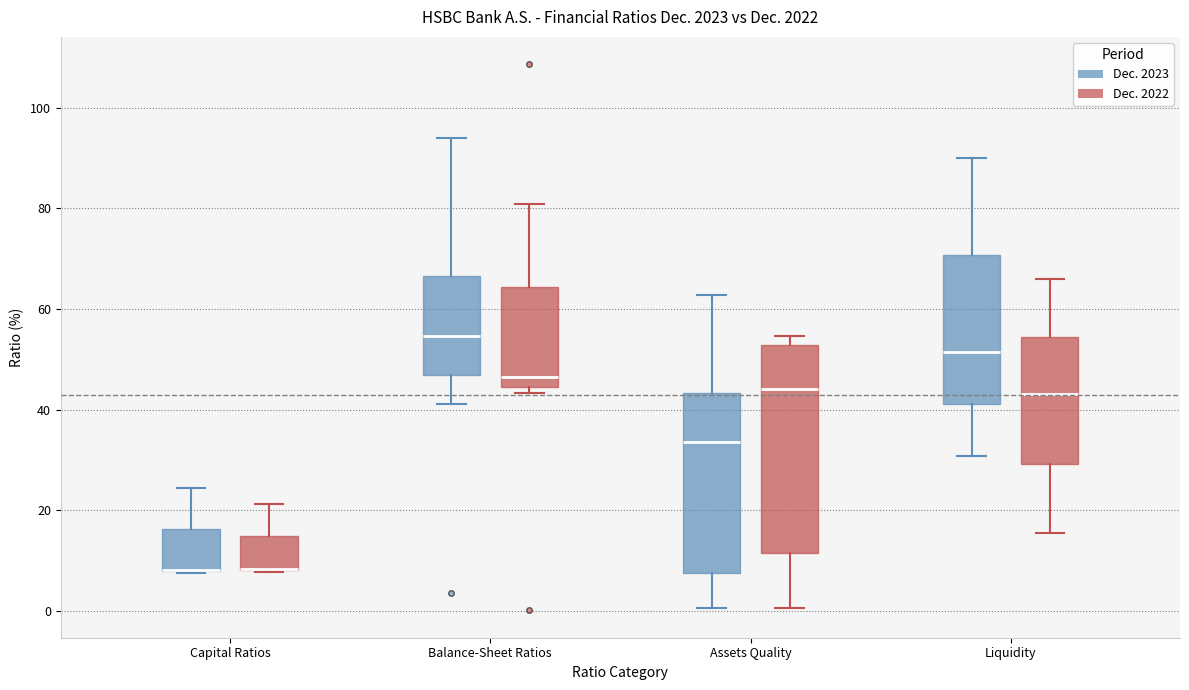

Where does the upper whisker of the box for Balance-Sheet Ratios (Dec. 2022) end on the y-axis? The values are not printed on the chart, so give them approximately, as read against the axis.

80